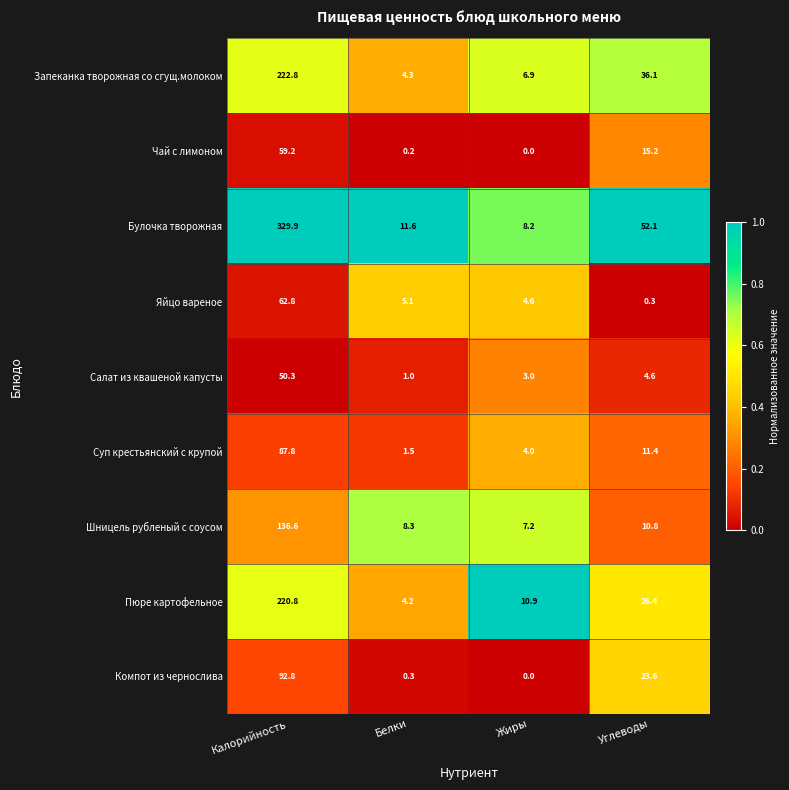

Where does the Шницель рубленый с соусом series first go above 10?

Калорийность